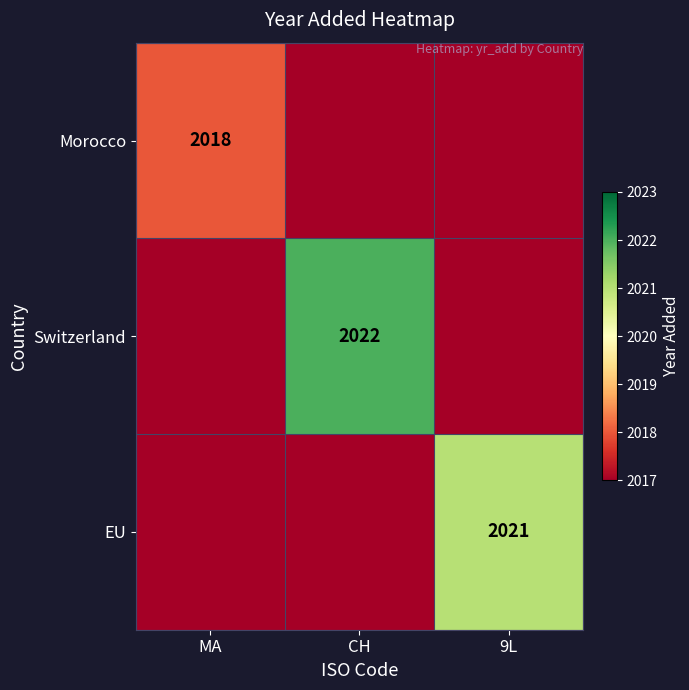

True or false: Switzerland has a value of 2022 at CH.

True